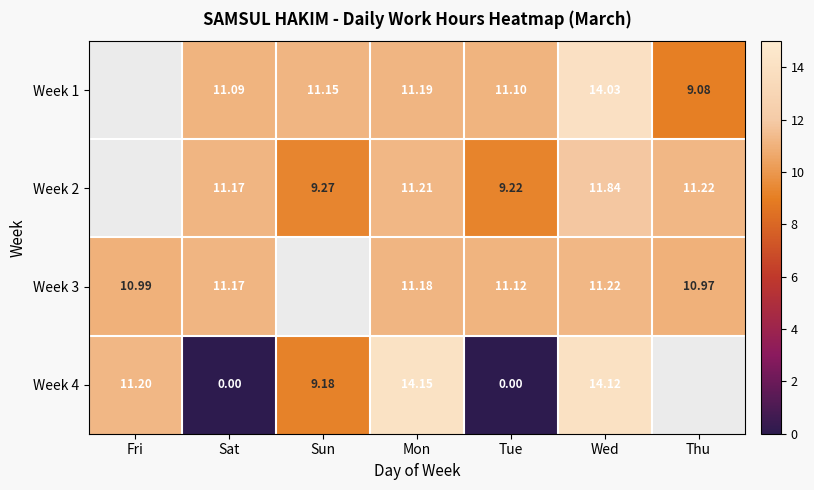

At which label does Week 2 first exceed 11?

Sat